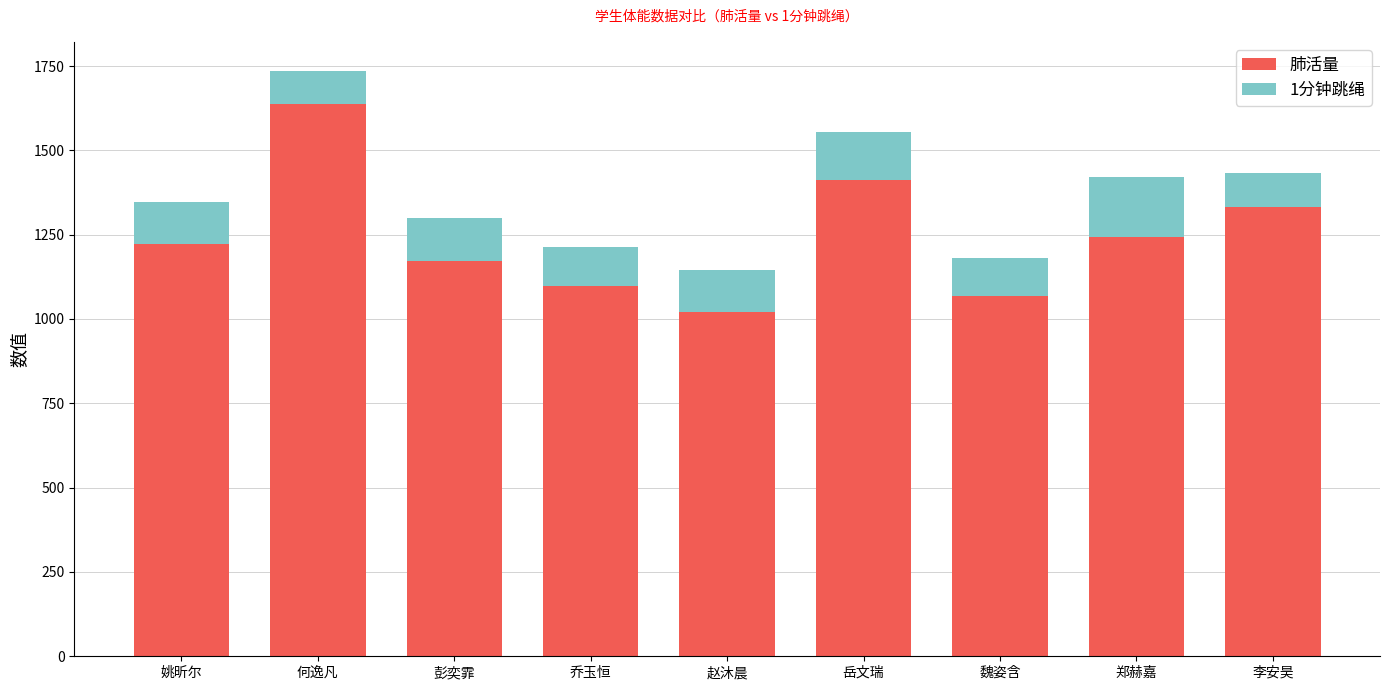

True or false: 肺活量 has a value of 1243 at 郑赫嘉.

True